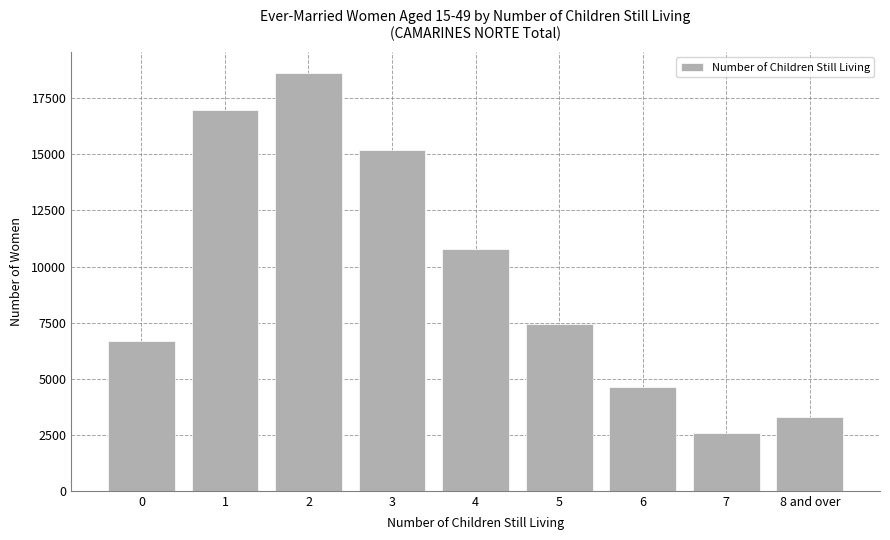

Reading left to right, list all the values displayed in this chart.

0=6700	1=16988	2=18645	3=15180	4=10770	5=7426	6=4632	7=2578	8 and over=3284